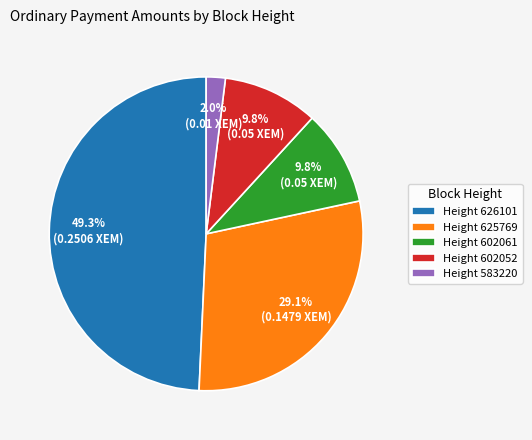

How many slices are in this pie chart?

5